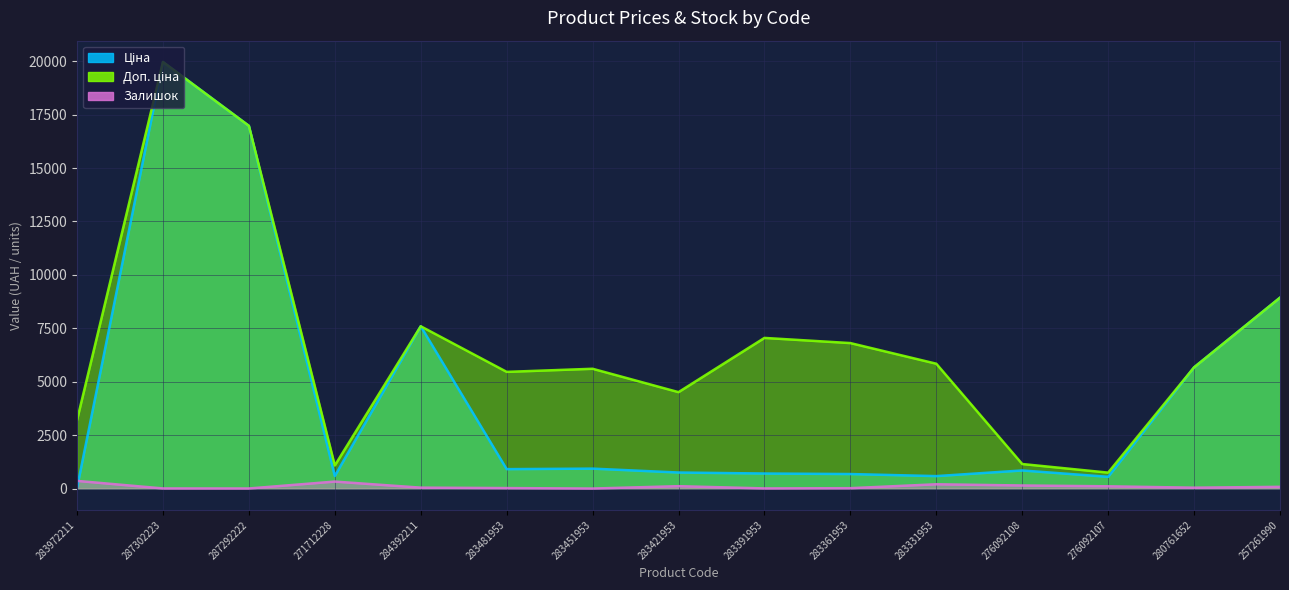

Is the value of Ціна at 283361953 greater than the value of Доп. ціна at 283421953?

No